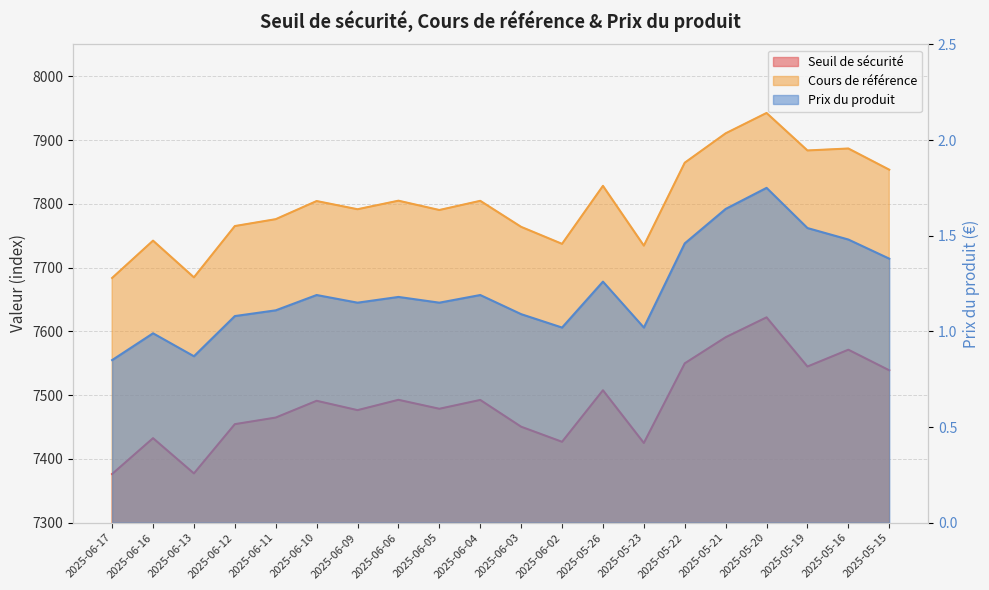

What is the label of the 2nd point from the left?

2025-06-16